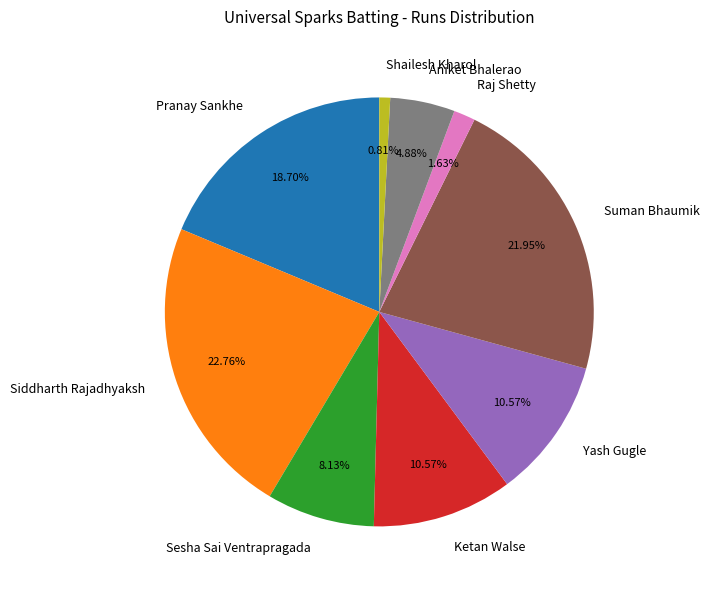

Is it true that Ketan Walse is 1% of the pie?

False